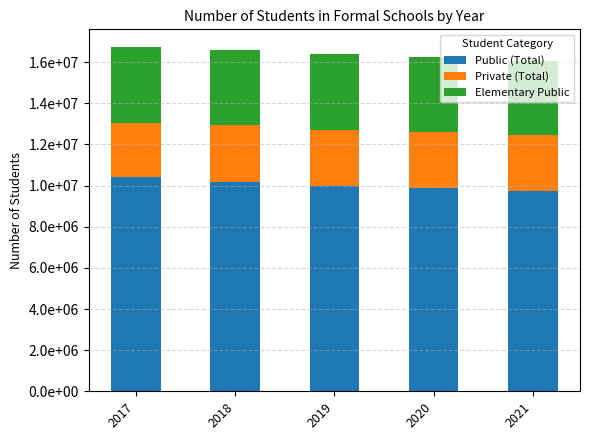

Which series changed the most between 2017 and 2019?

Public (Total)